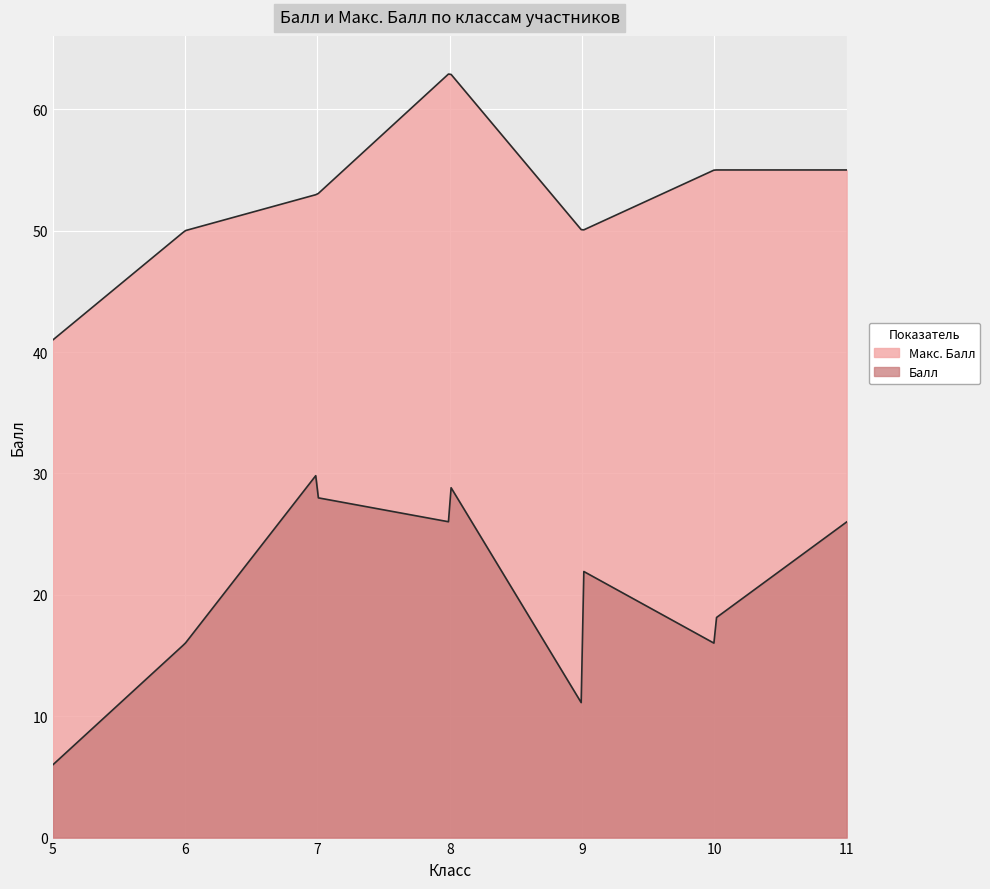

Which series has the largest total across all categories?

Макс. Балл